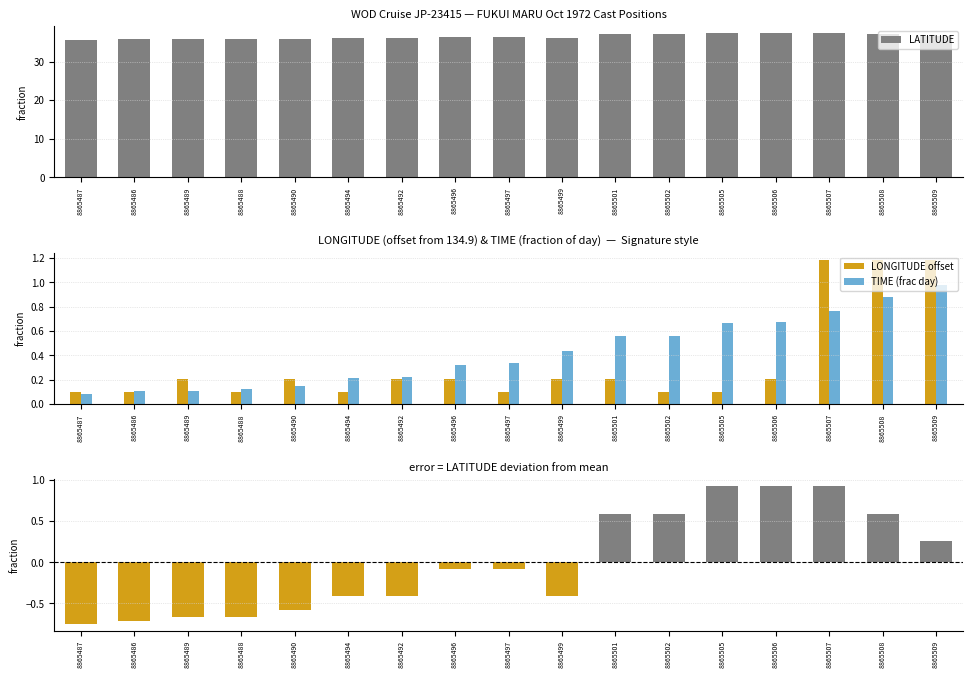

List the labels in order of LATITUDE value, smallest first.

8865487, 8865486, 8865489, 8865488, 8865490, 8865494, 8865492, 8865499, 8865496, 8865497, 8865509, 8865501, 8865502, 8865508, 8865505, 8865506, 8865507